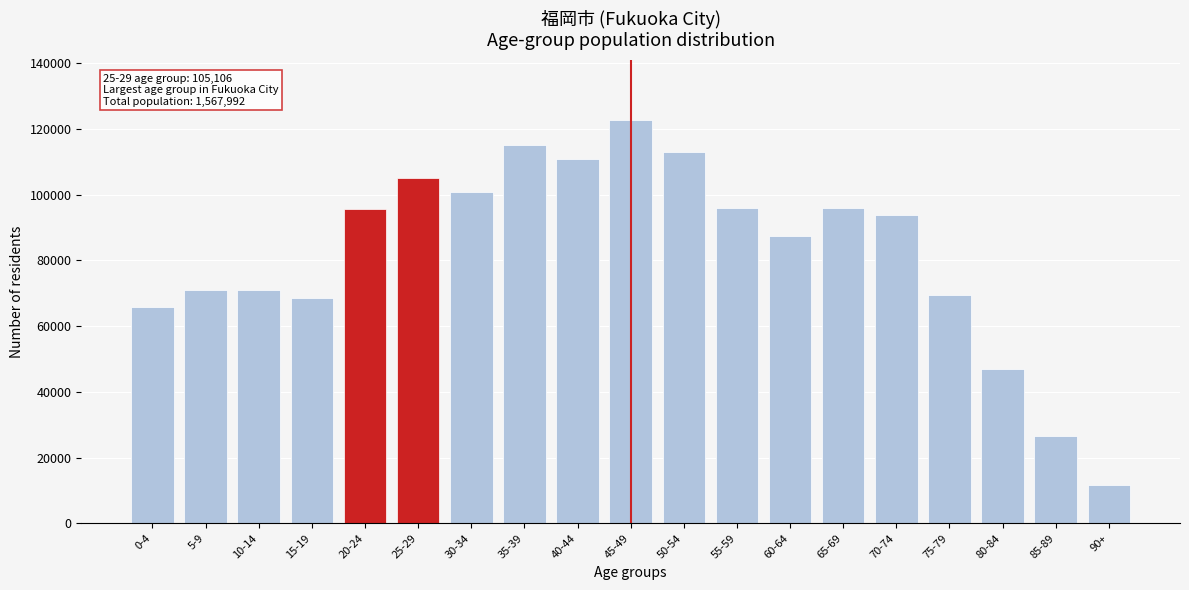

What is the label of the 18th bar from the right?

5-9